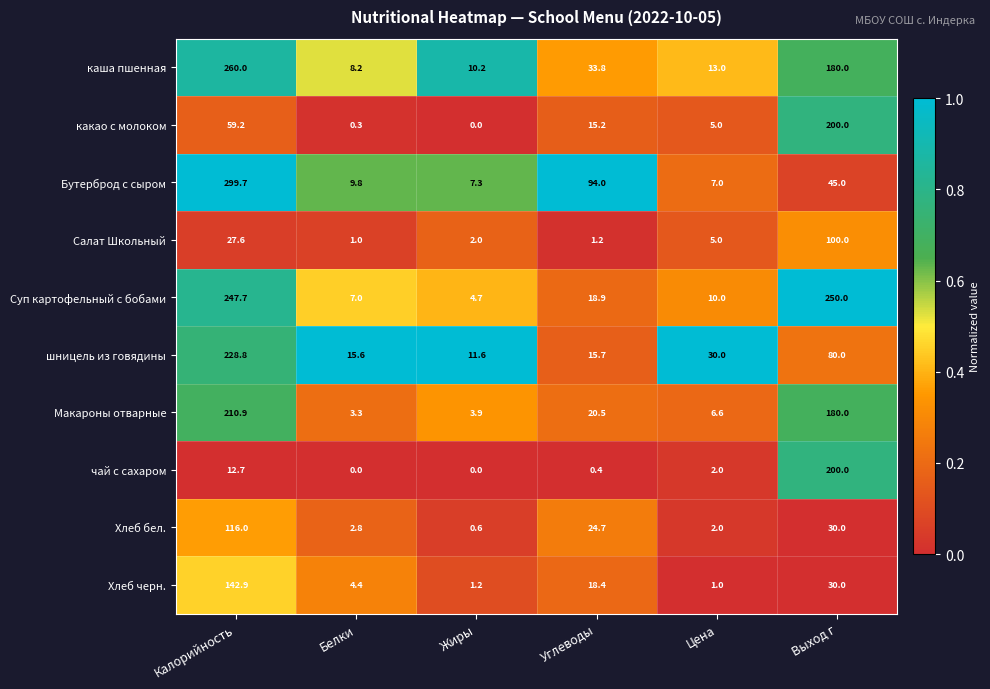

The value of чай с сахаром at Цена is 2.0. True or false?

True